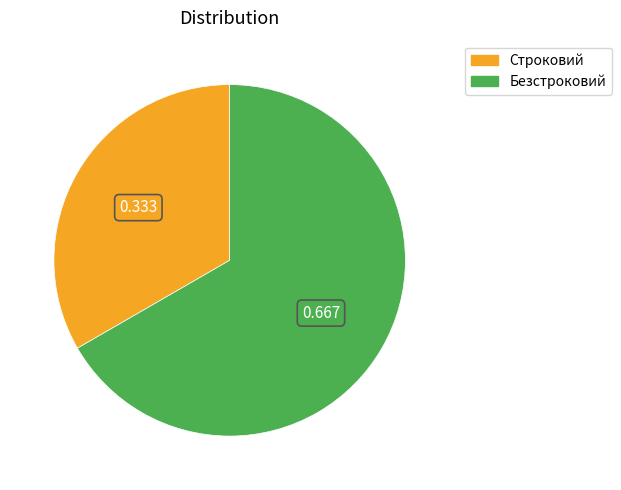

Is it true that Безстроковий is 78% of the pie?

False